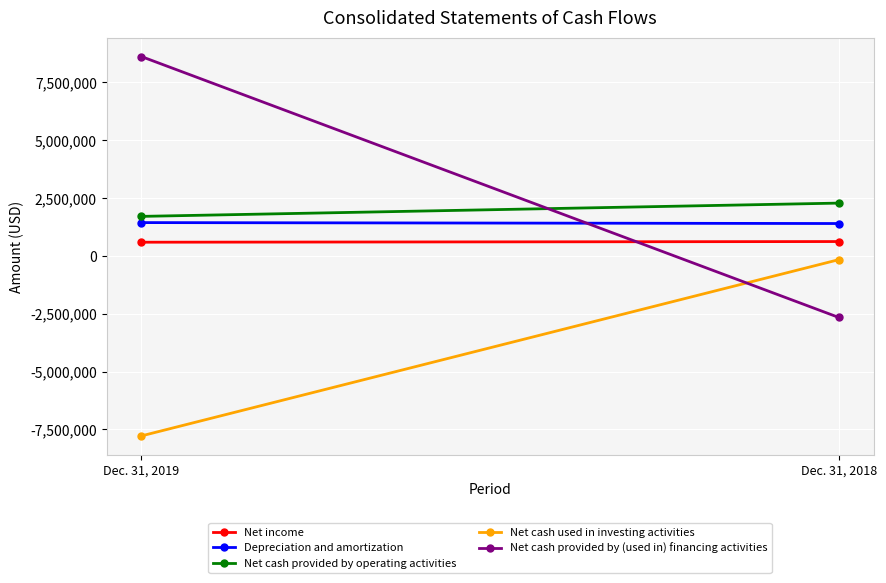

What is the average value of the Net cash used in investing activities series?

-3973610